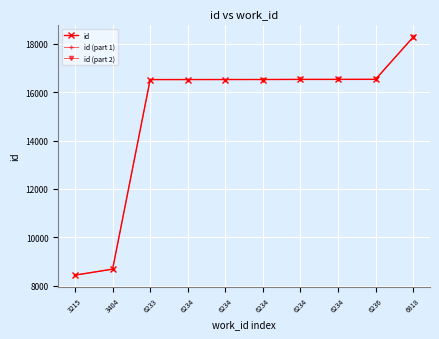

What is the difference between the values at 6818 and 6234?

1741